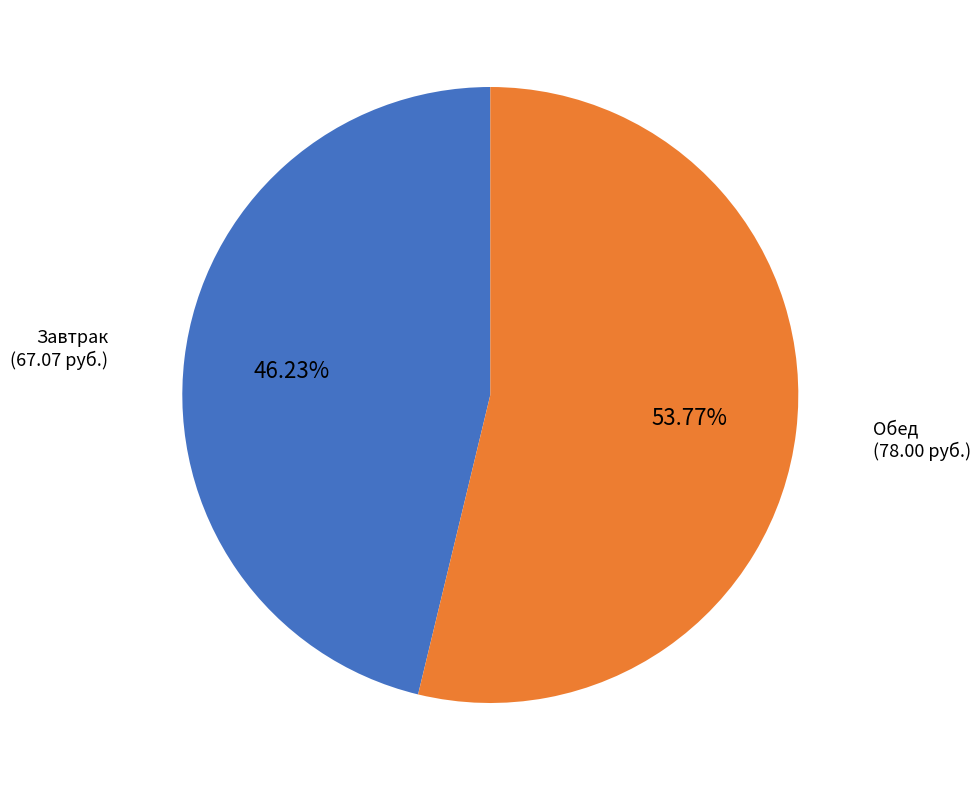

Does any single category account for the majority?

Yes